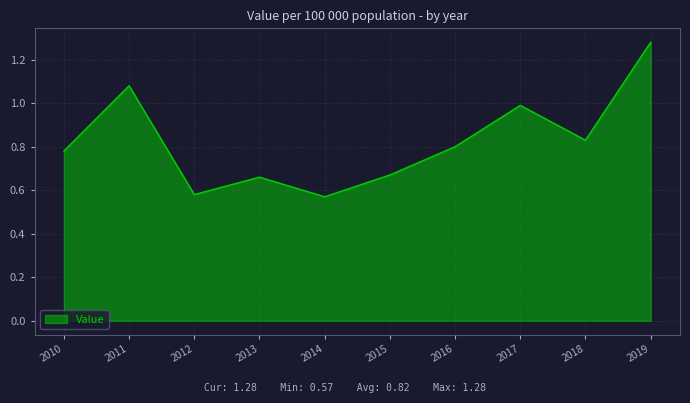

True or false: the data shows 0.3 at 2013.

False